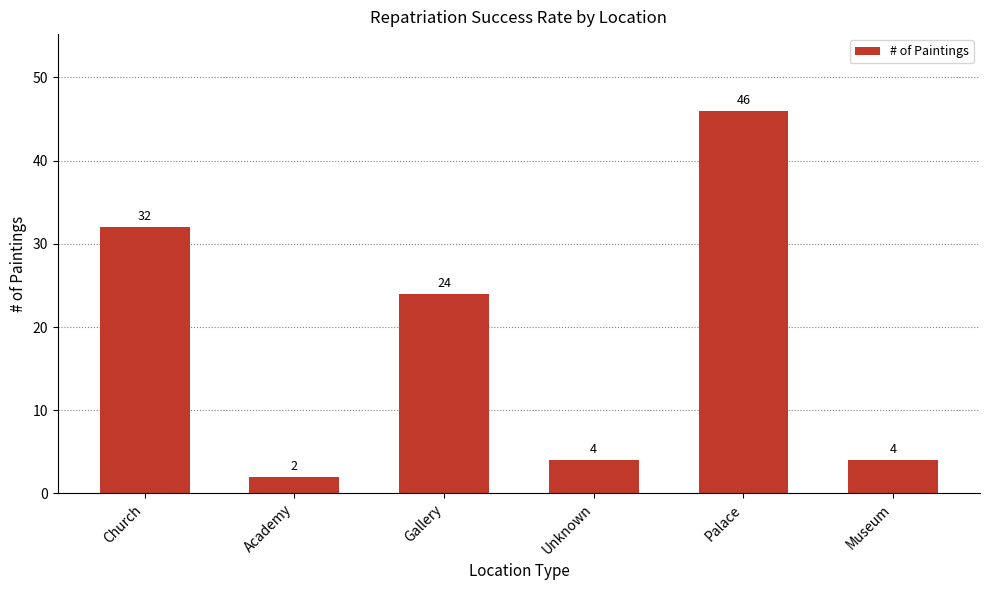

Approximately how many times larger is the value at Unknown compared to Museum?

1.0